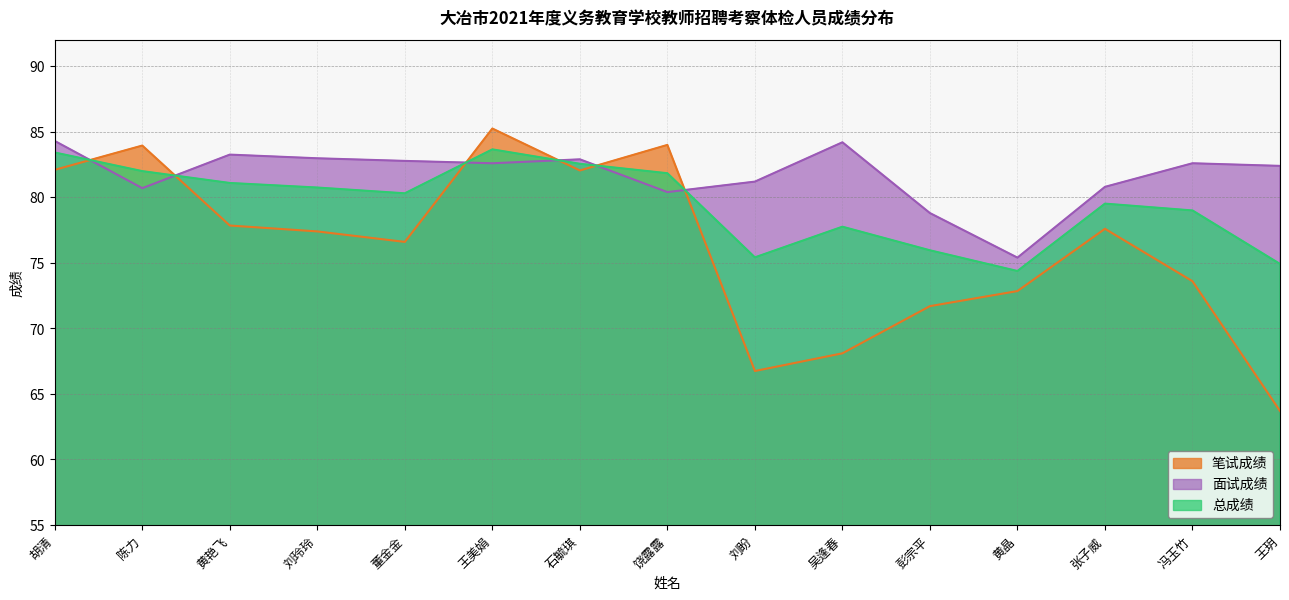

Count the number of data series in this chart.

3